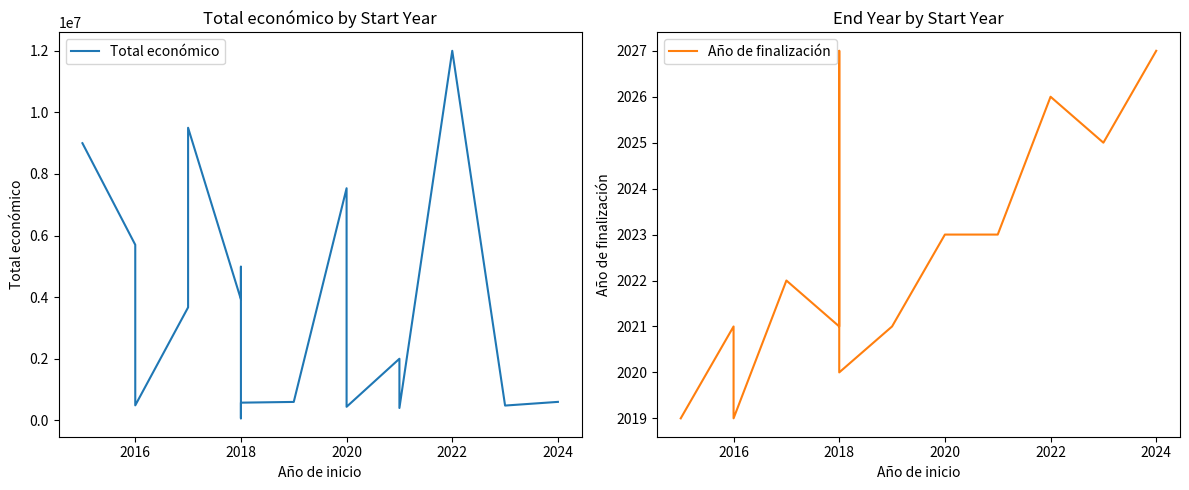

What are all the series names shown in the legend?

Total económico, Año de finalización